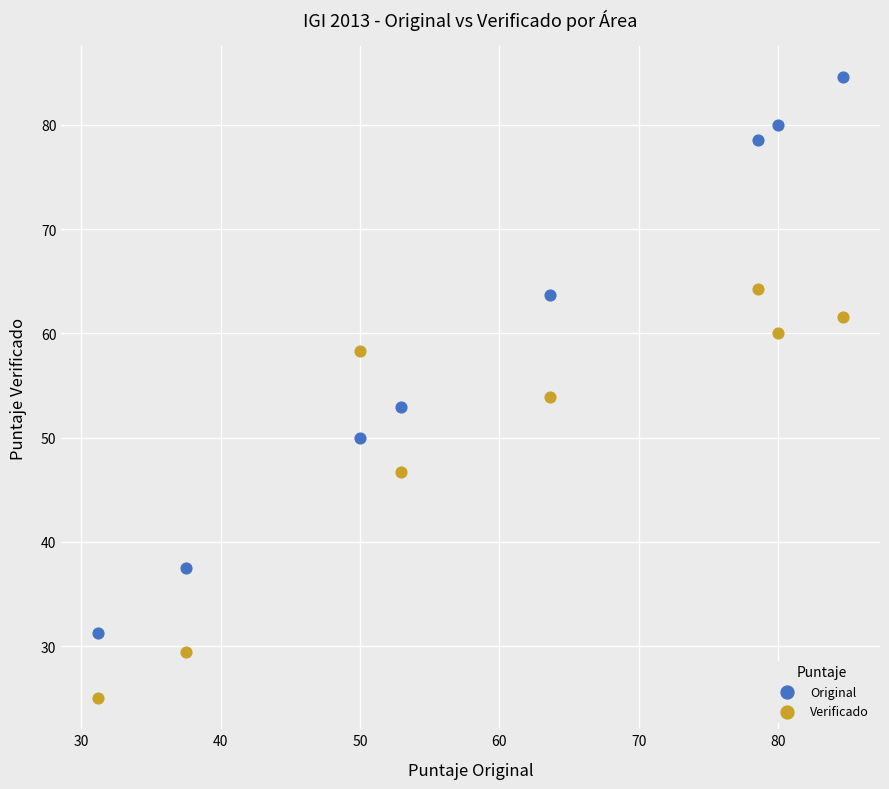

Which series contains the highest Y value?

Original